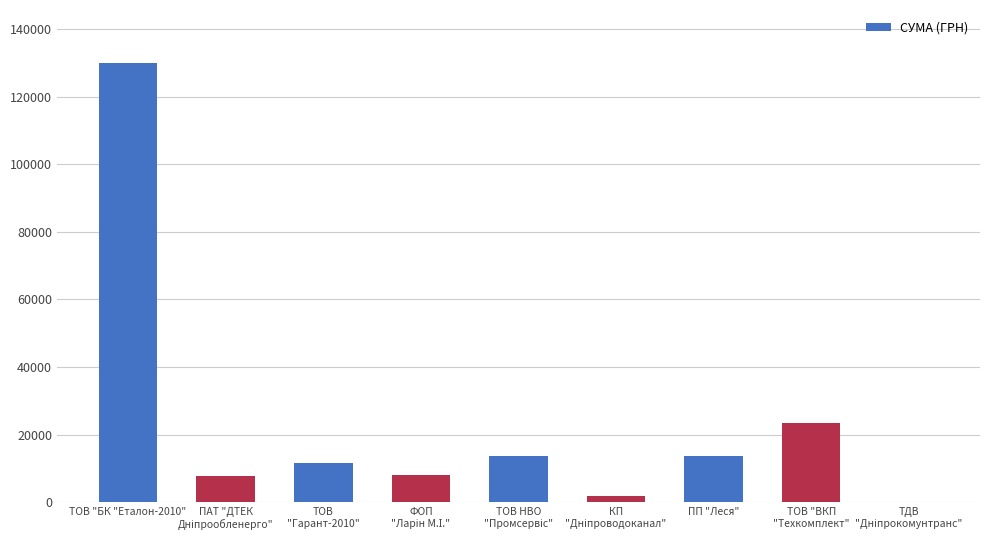

The value at ТОВ "БК "Еталон-2010" is 85912.5. True or false?

False